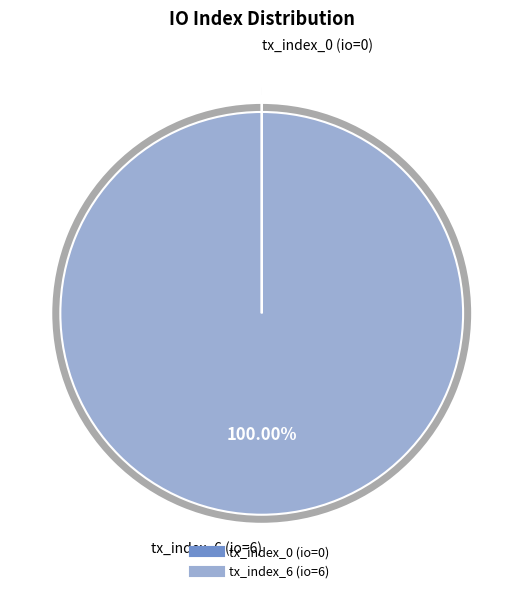

Is tx_index_0 the majority of the pie?

No